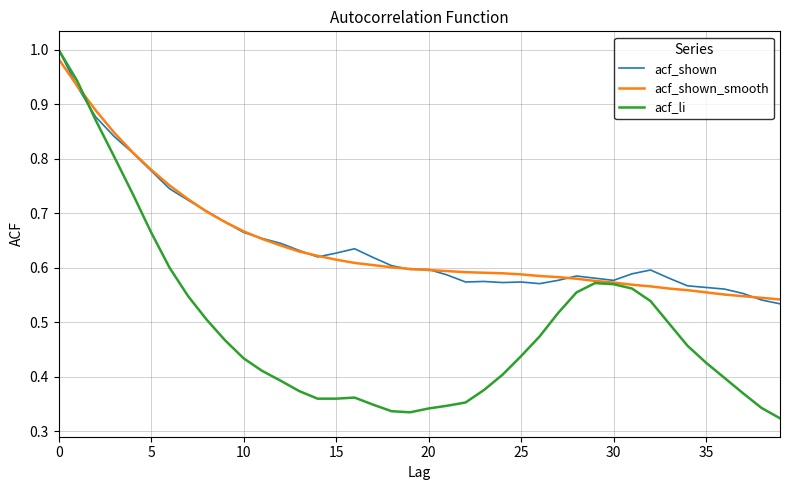

True or false: acf_shown and acf_shown_smooth intersect in this chart.

True